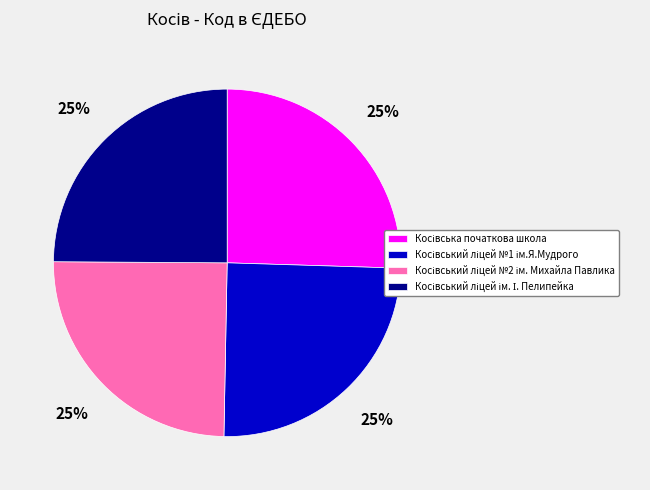

Is there any slice that represents more than half of the pie?

No